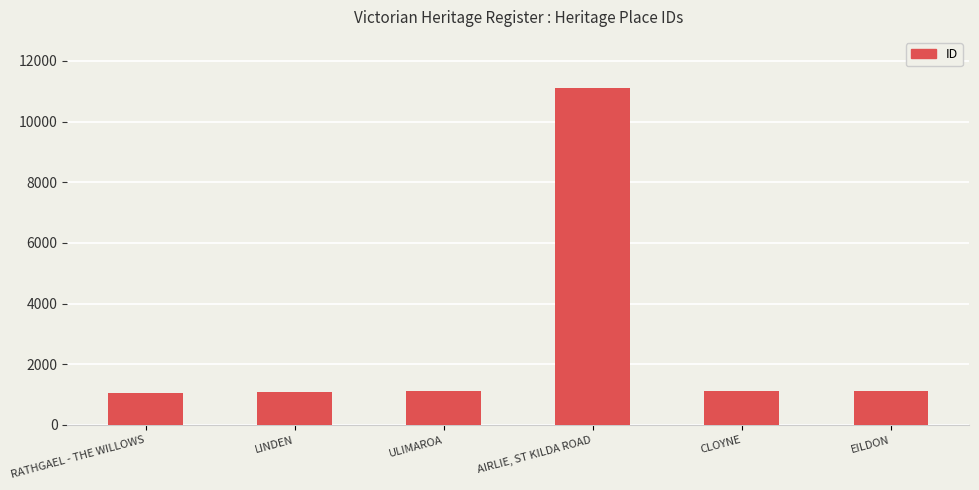

Rank the categories by value from highest to lowest.

AIRLIE, ST KILDA ROAD, ULIMAROA, EILDON, CLOYNE, LINDEN, RATHGAEL - THE WILLOWS